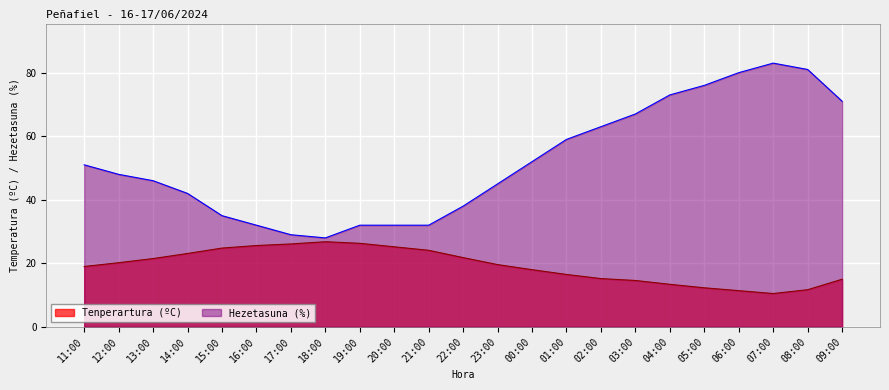

Which series has the largest total across all categories?

Hezetasuna (%)